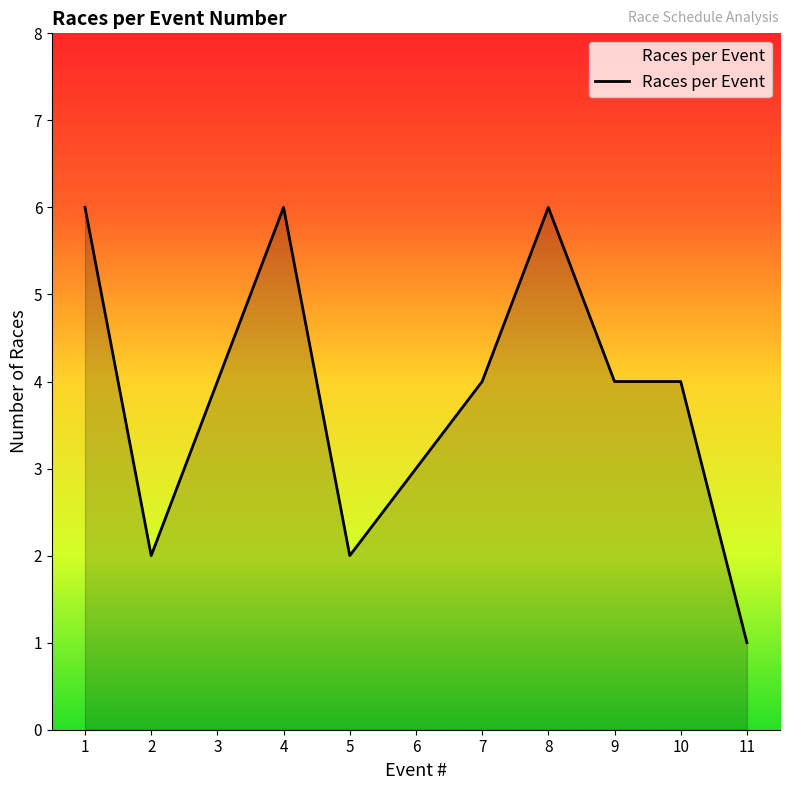

What is the ratio of the value at 1 to the value at 4?

1.0